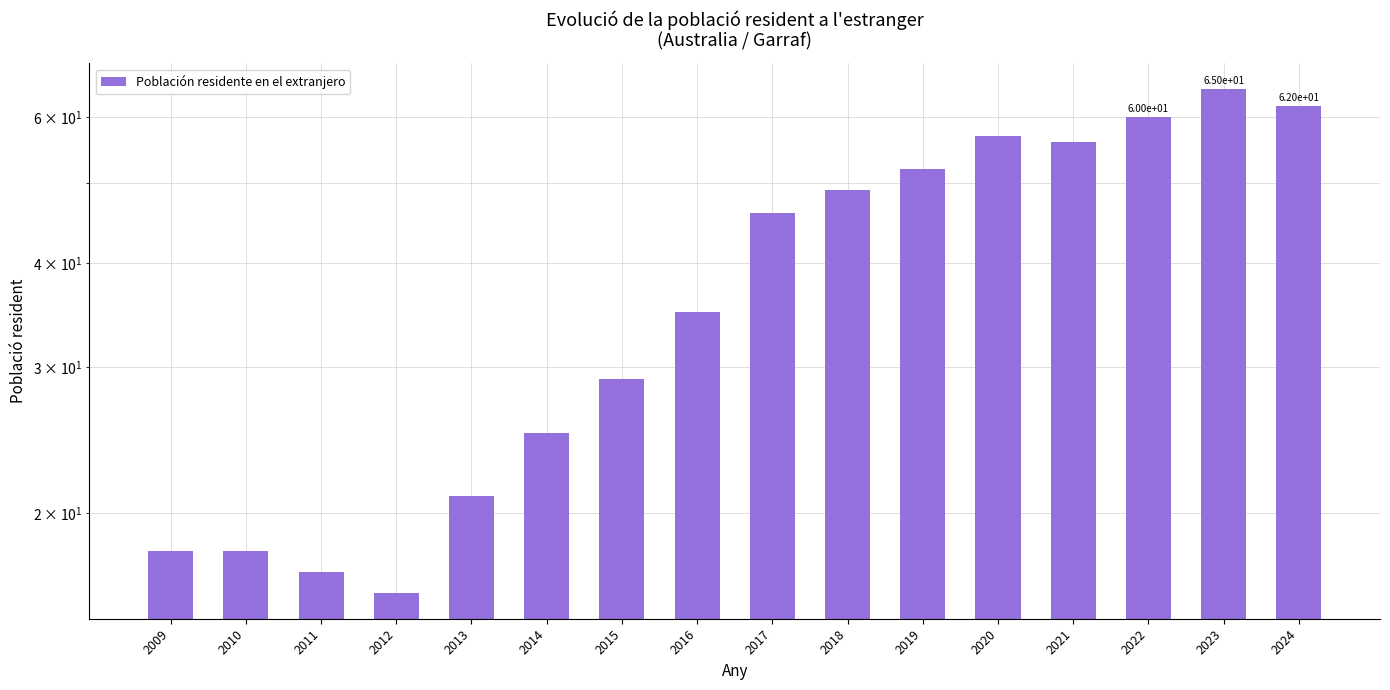

What is the value of the 9th bar from the left?

46